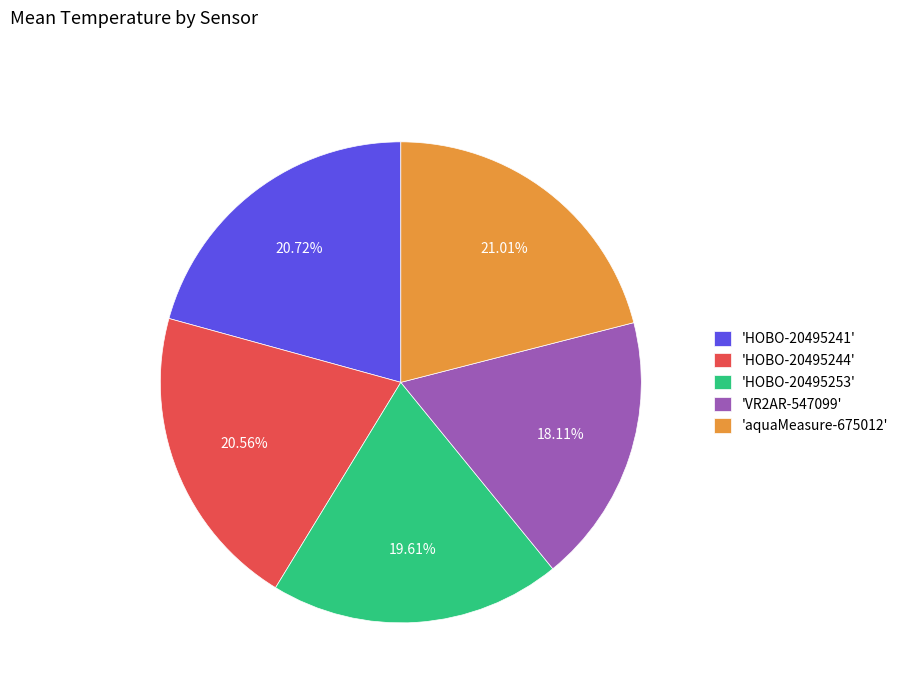

Is 'HOBO-20495244' the majority of the pie?

No